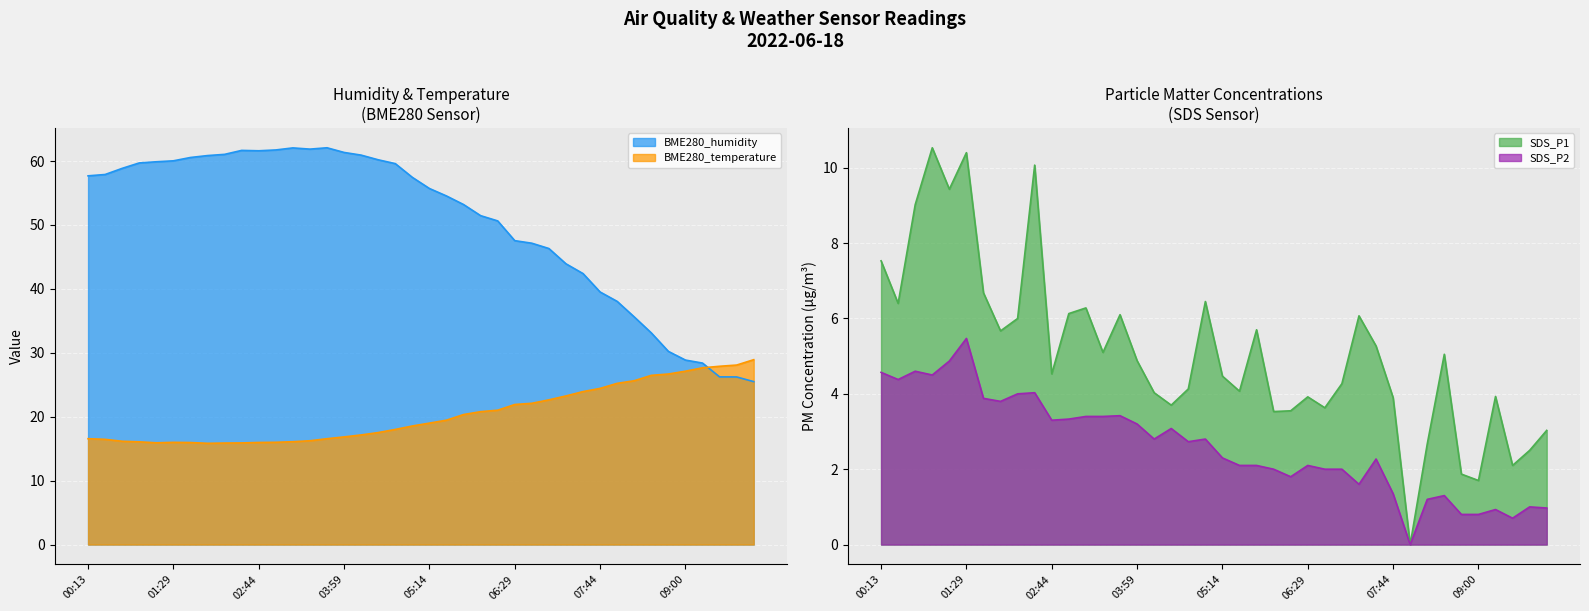

How many intersections are there between BME280_humidity and BME280_temperature?

1